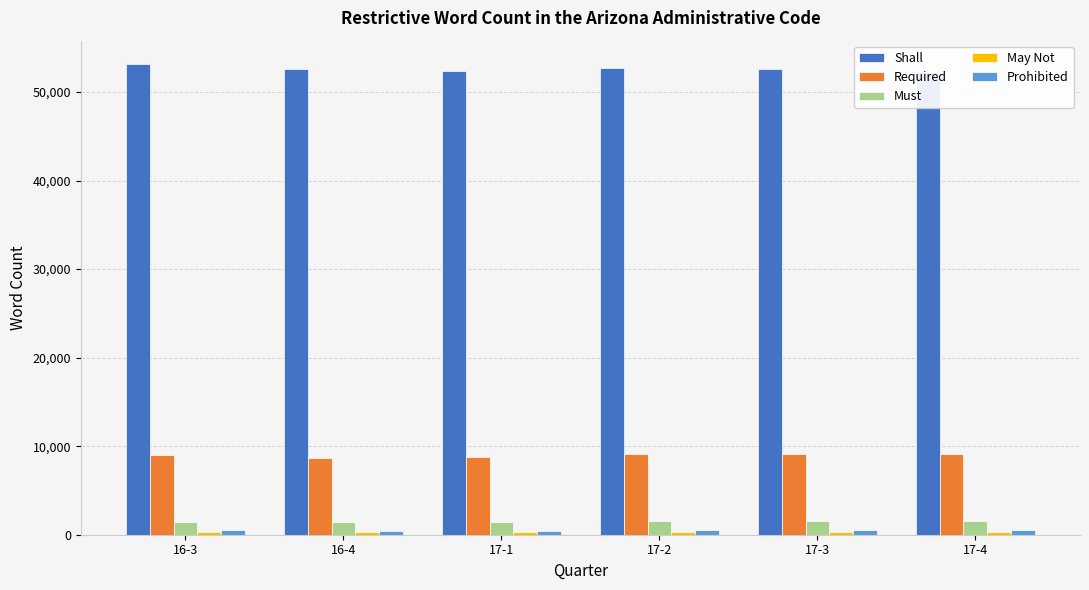

What is the difference between the Required values at 16-4 and 17-1?

80